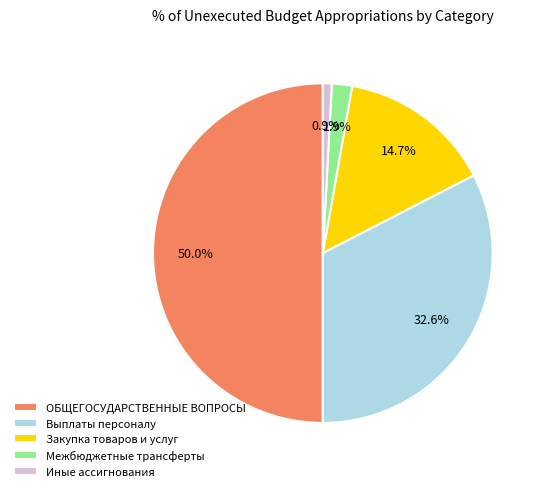

Count the number of slices in the pie.

5